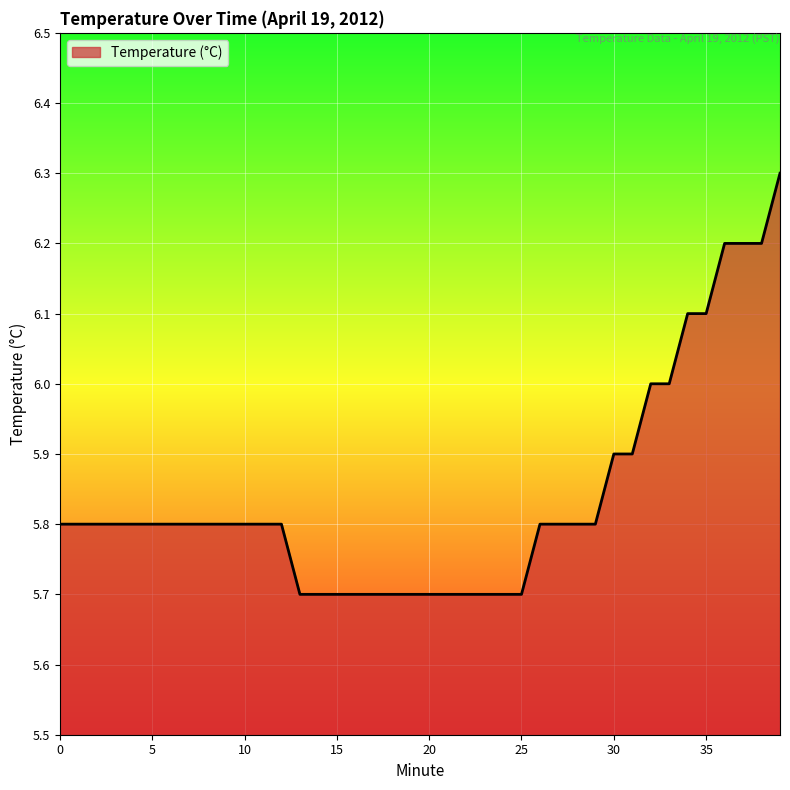

Does the chart display data point markers on the line(s)?

No